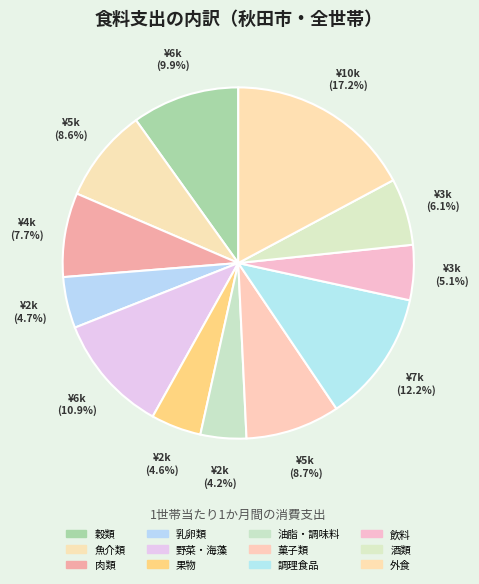

Is it true that 野菜・海藻 is 19% of the pie?

False